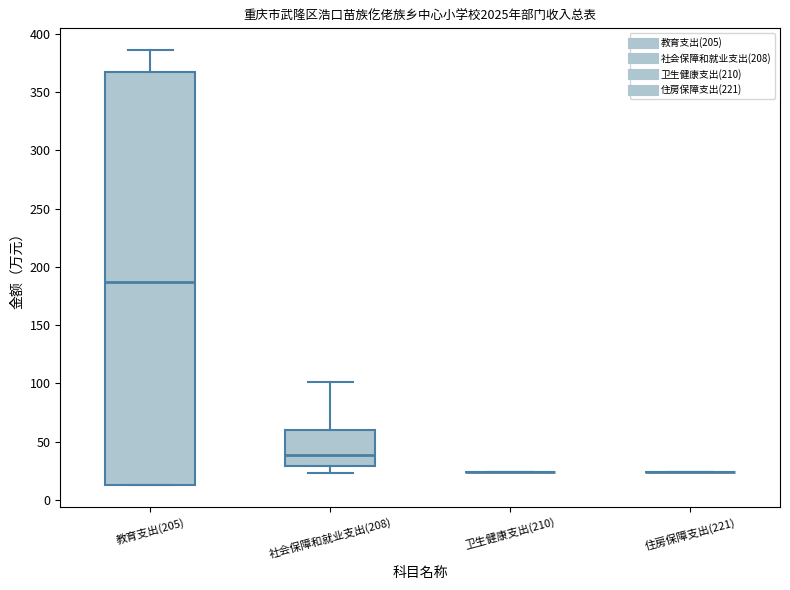

Reading left to right, transcribe this box plot: for each box, give where its median line is, the range the box spans, and where its two whiskers end, as read against the y-axis. The values are not printed on the chart, so give them approximately, as read against the axis.

教育支出(205): median 185, box 15 to 365, whiskers 15 to 385
社会保障和就业支出(208): median 40, box 30 to 60, whiskers 25 to 100
卫生健康支出(210): box collapsed to a line at 25, whiskers 25 to 25
住房保障支出(221): box collapsed to a line at 25, whiskers 25 to 25